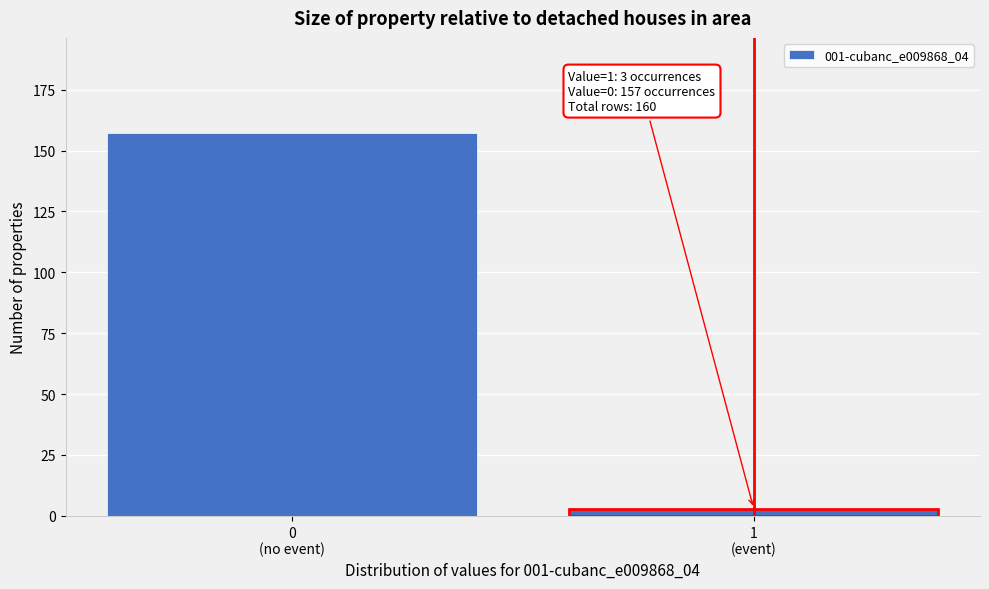

Reading left to right, transcribe all the data shown in this chart.

157	3